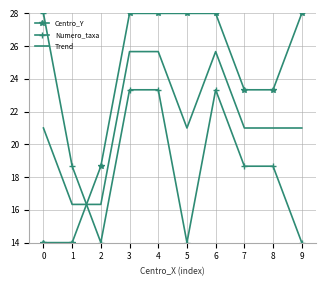

What is the difference between the maximum and second lowest values in the Trend series?

9.3